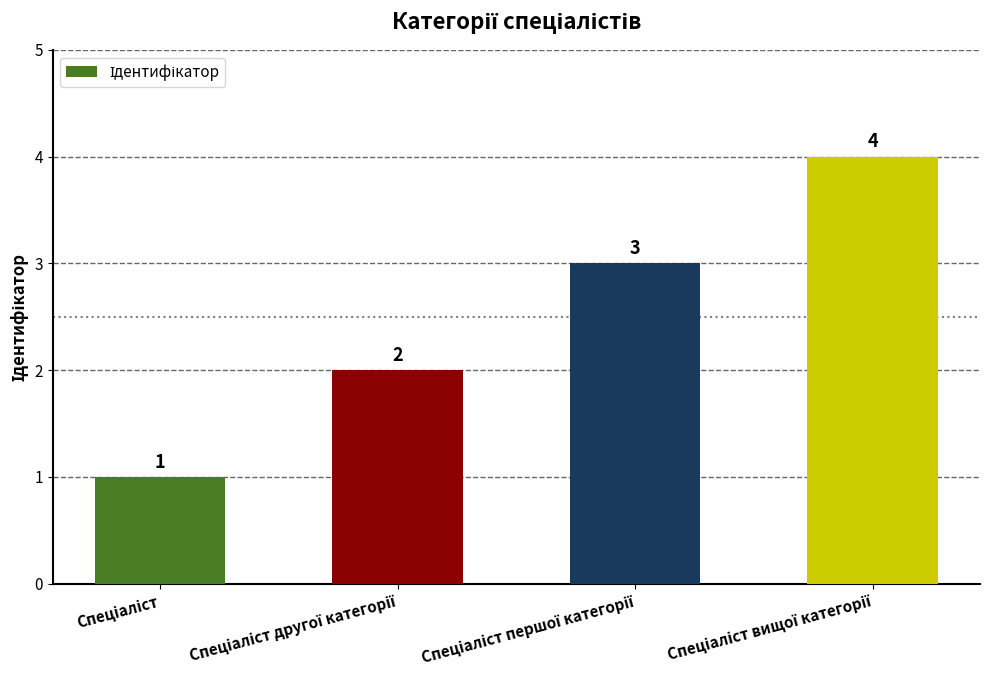

Count the values in the range 2 to 4.

3